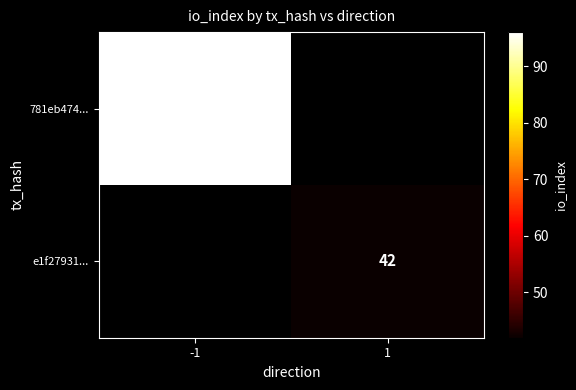

True or false: 781eb474... has a value of 96 at -1.

True